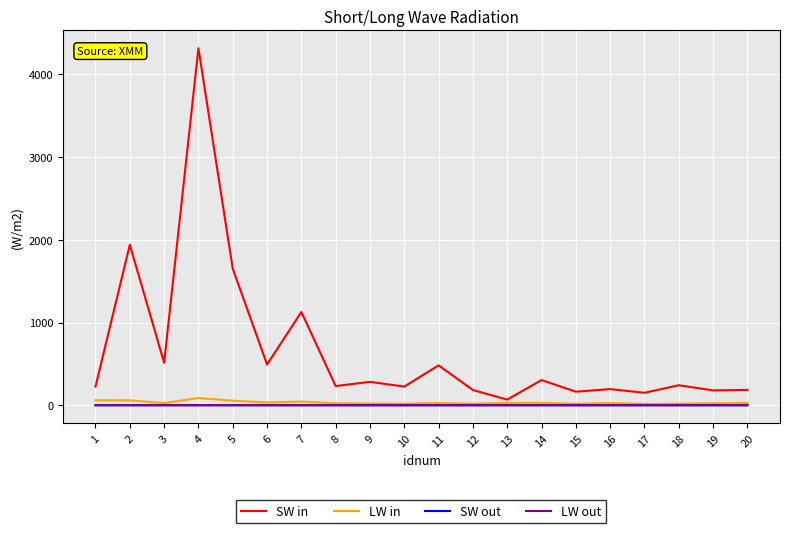

What is the sum of the SW in values at 8 and 7?

1358.9